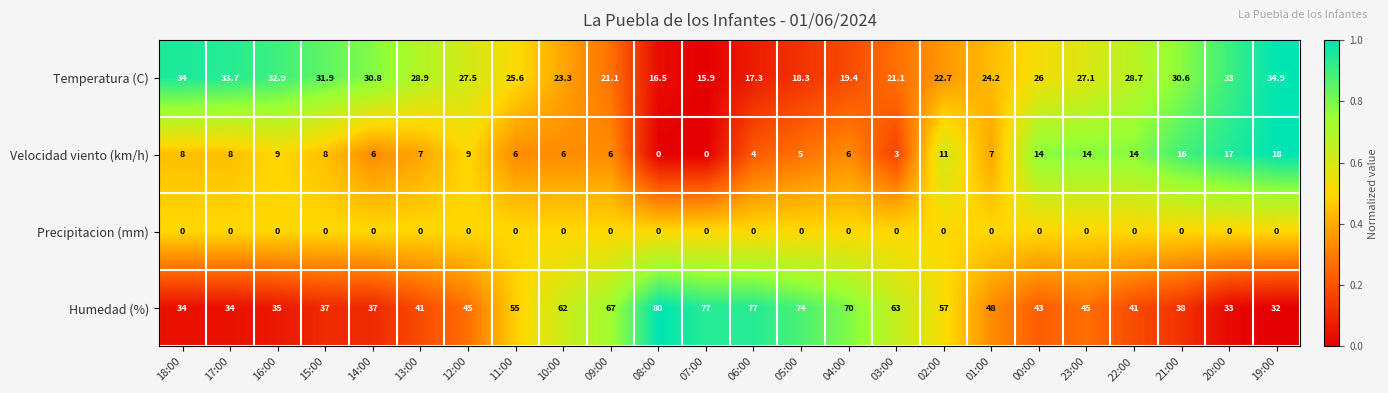

List the series in order of their peak value, lowest first.

Precipitacion (mm), Velocidad viento (km/h), Temperatura (C), Humedad (%)